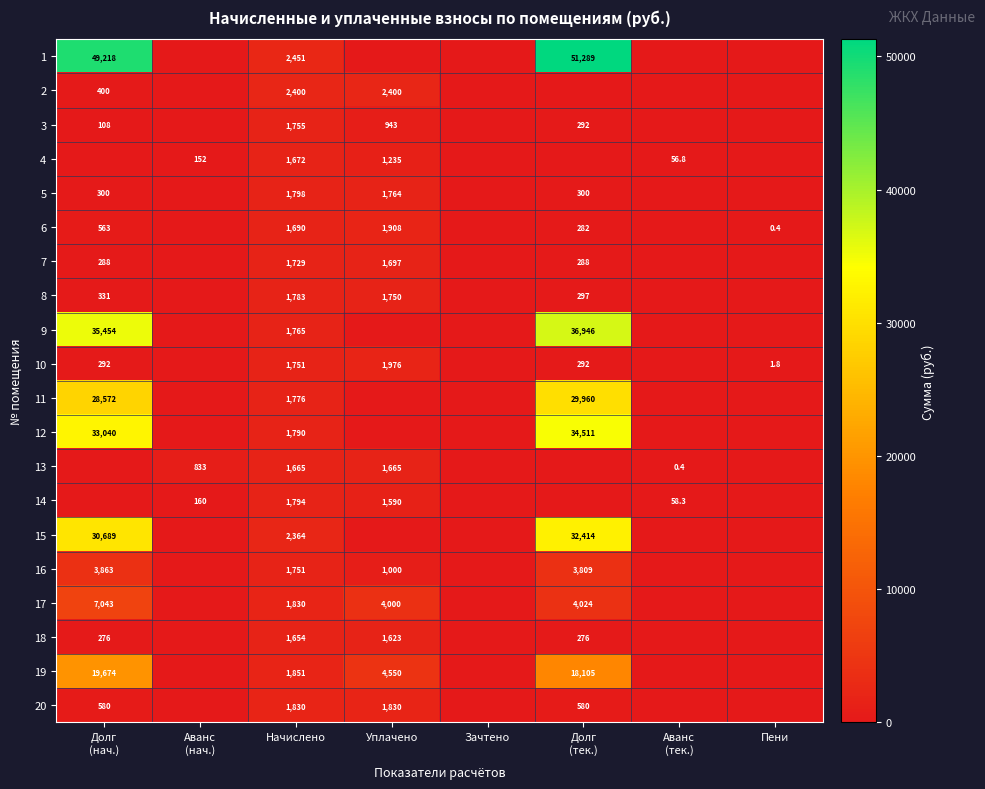

The 20 series shows 1830.0 at Начислено. True or false?

True